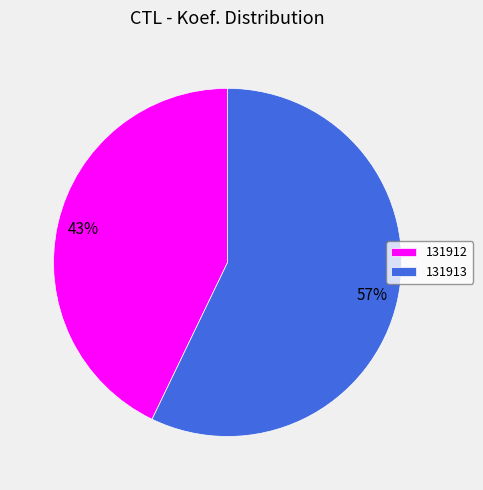

Combined, do 131912 and 131913 account for over 50%?

Yes